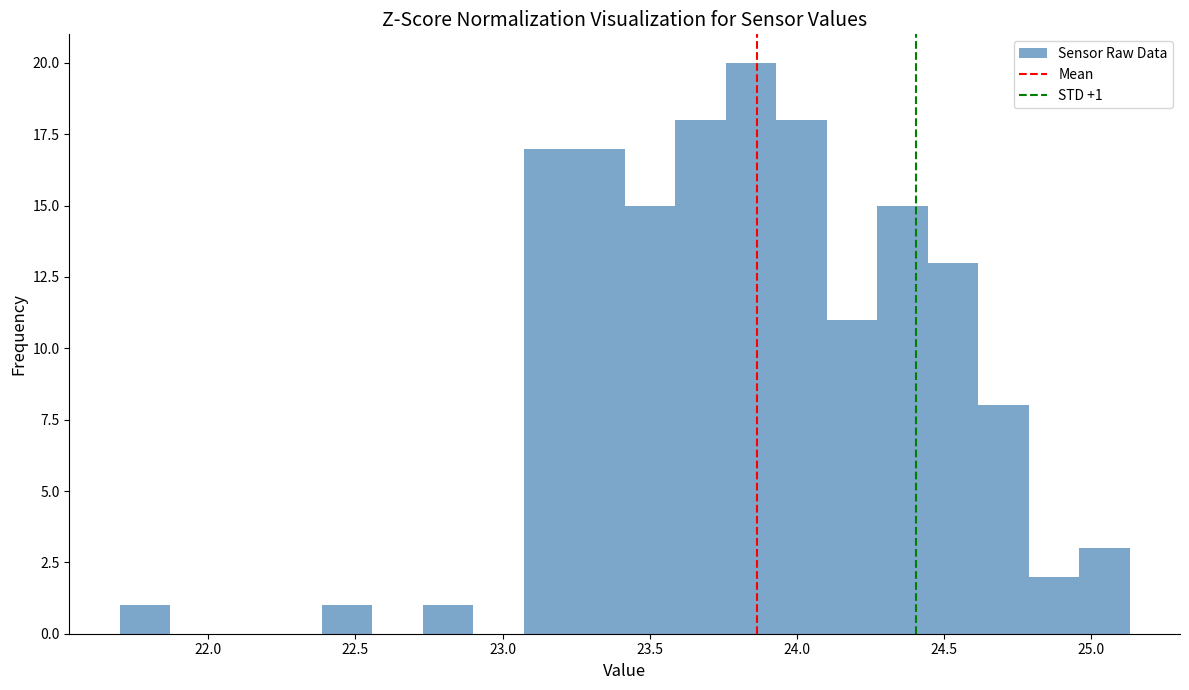

Read against the x-axis, roughly where is the centre of the tallest bar?

23.85